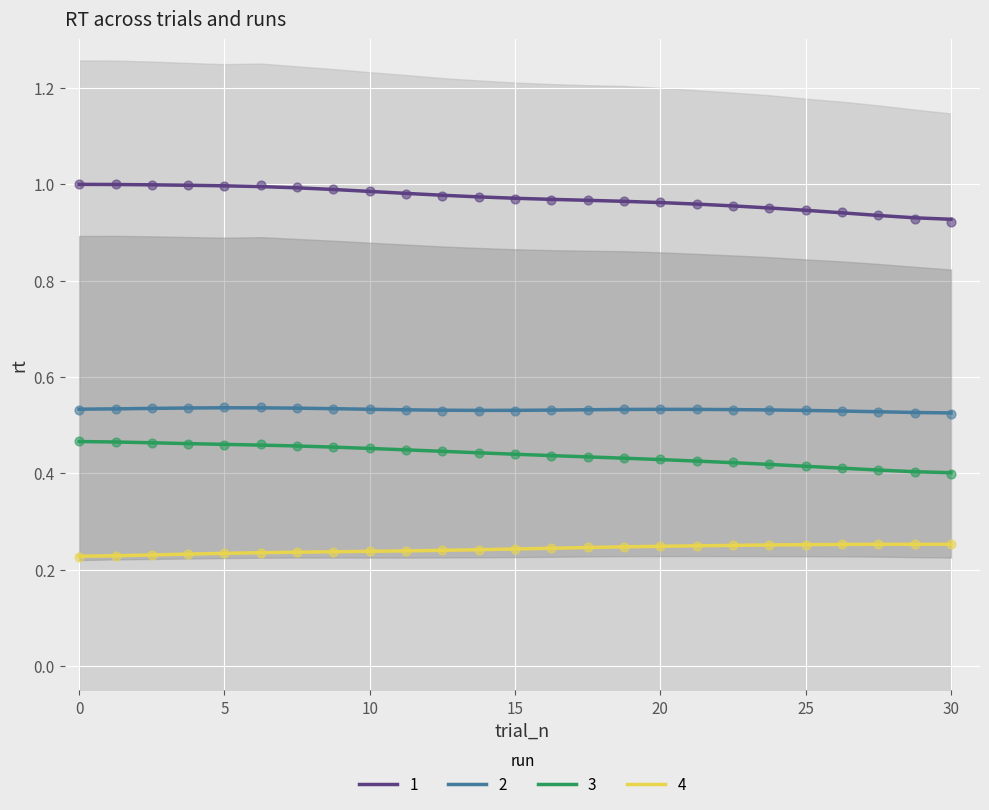

Which series has the largest total across all categories?

1